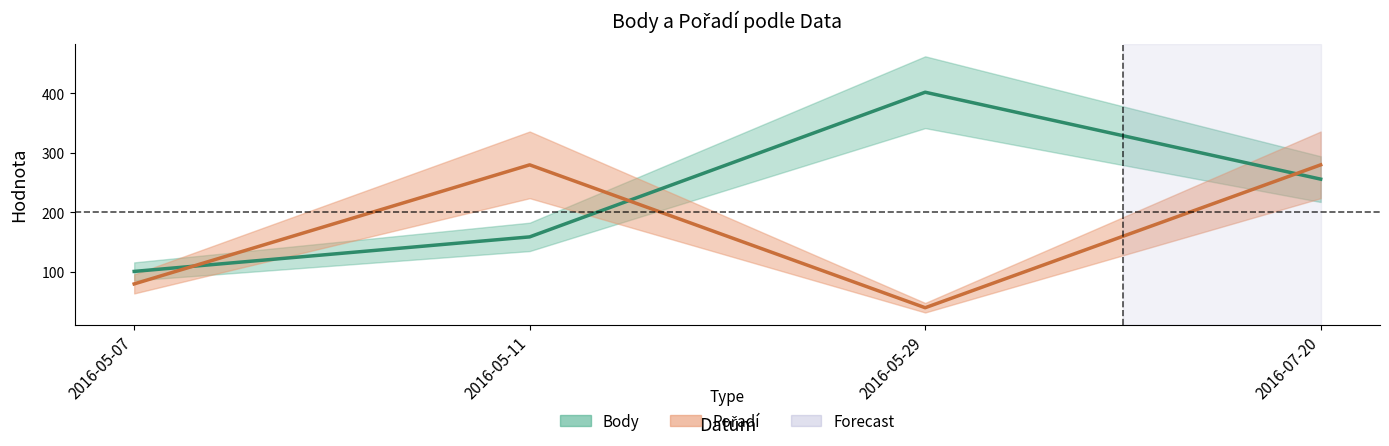

Where do Pořadí and Body first cross each other?

2016-05-07 and 2016-05-11